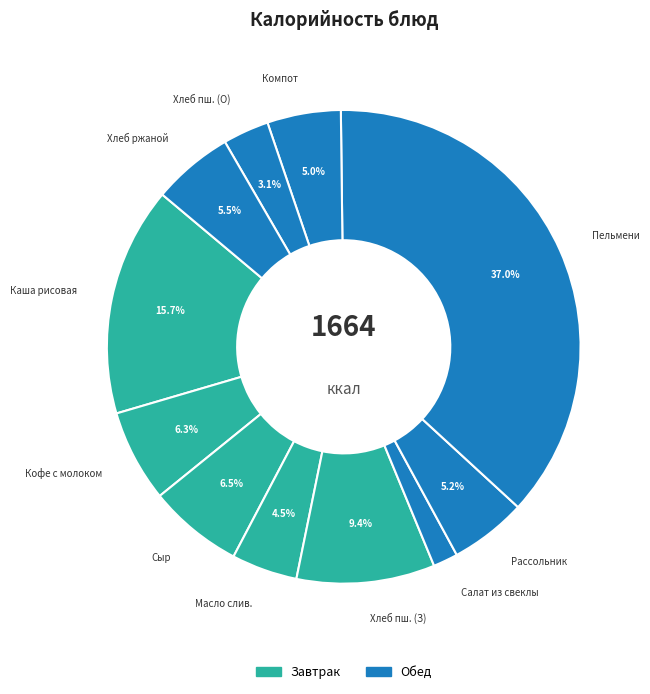

Is Каша рисовая the majority of the pie?

No